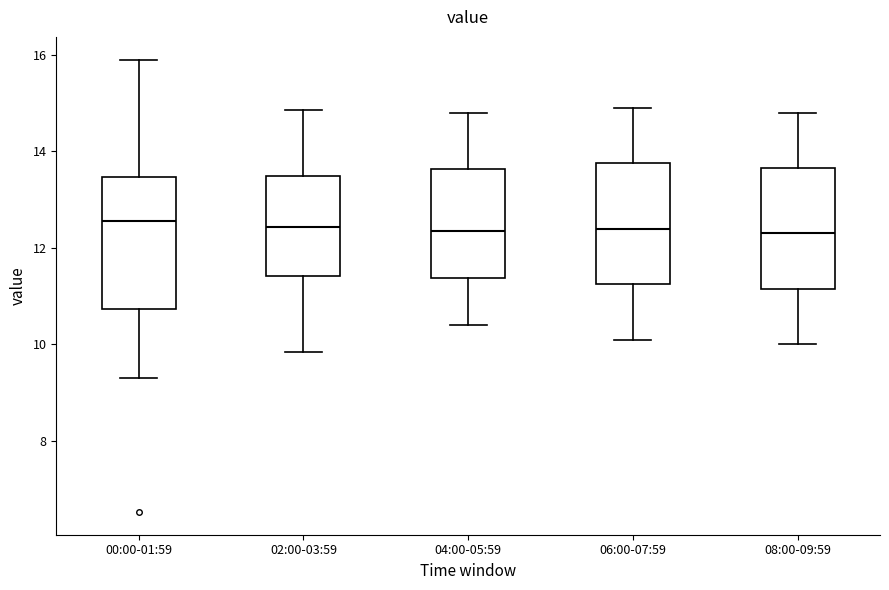

Reading left to right, transcribe this box plot: for each box, give where its median line is, the range the box spans, and where its two whiskers end, as read against the y-axis. The values are not printed on the chart, so give them approximately, as read against the axis.

00:00-01:59: median 12.6, box 10.8 to 13.4, whiskers 9.4 to 16.0
02:00-03:59: median 12.4, box 11.4 to 13.4, whiskers 9.8 to 14.8
04:00-05:59: median 12.4, box 11.4 to 13.6, whiskers 10.4 to 14.8
06:00-07:59: median 12.4, box 11.2 to 13.8, whiskers 10.2 to 15.0
08:00-09:59: median 12.4, box 11.2 to 13.6, whiskers 10.0 to 14.8